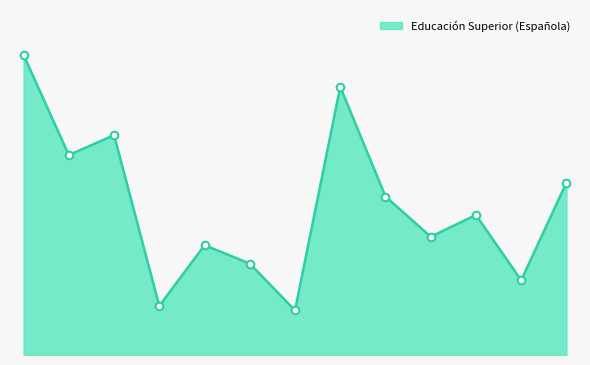

Does the chart have visible grid lines?

No